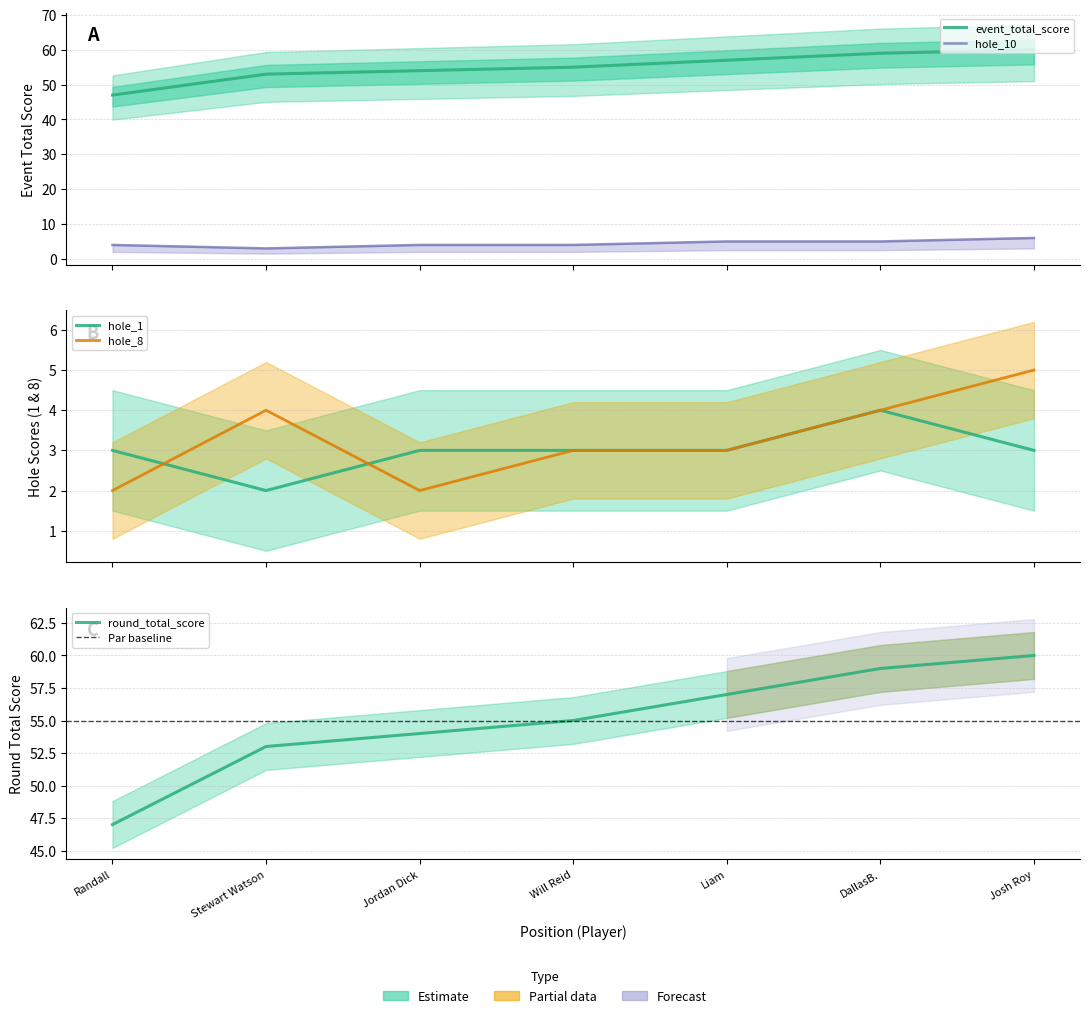

List the series in order of their peak value, highest first.

event_total_score, round_total_score, hole_10, hole_8, hole_1